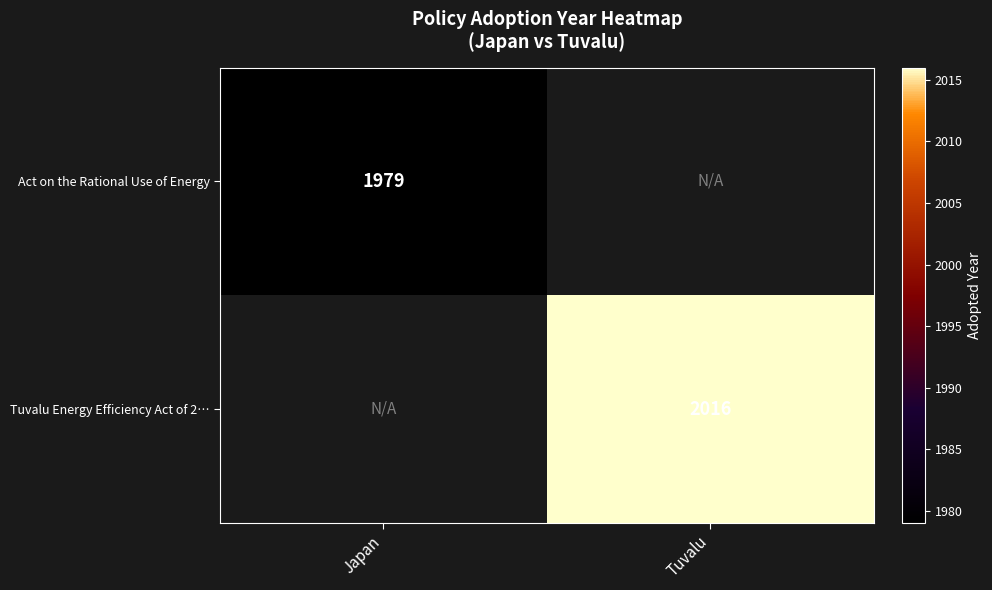

Is the value of Tuvalu Energy Efficiency Act of 2… at Tuvalu greater than the value of Act on the Rational Use of Energy at Japan?

Yes